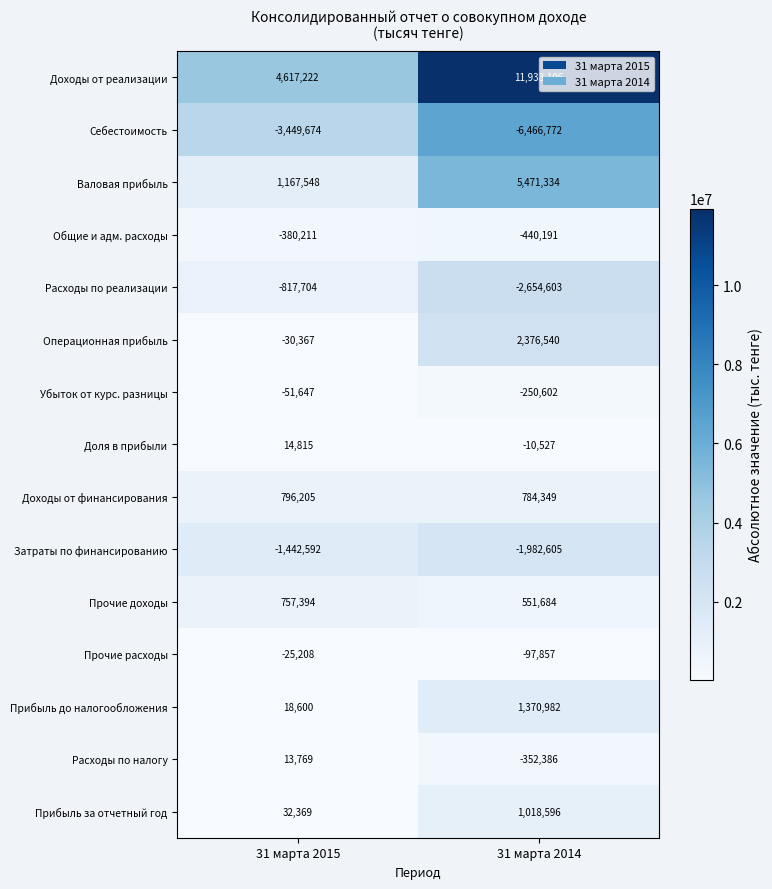

Where is Общие и адм. расходы nearest to the value -410201?

31 марта 2015